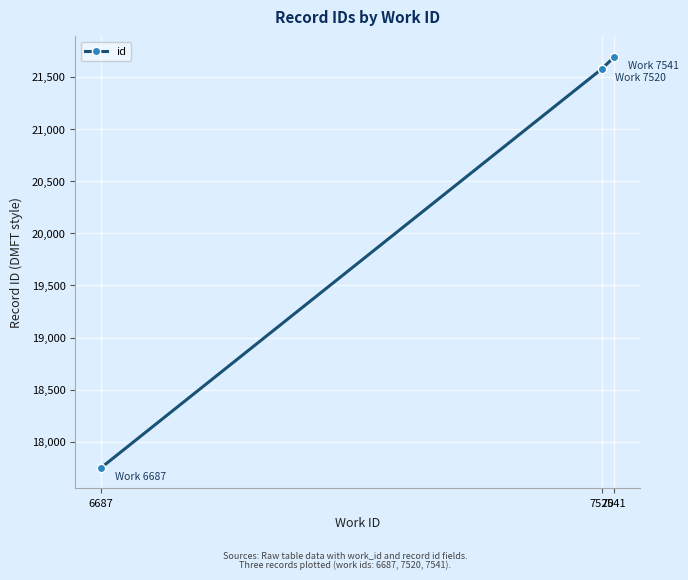

What is the smallest value displayed?

17749